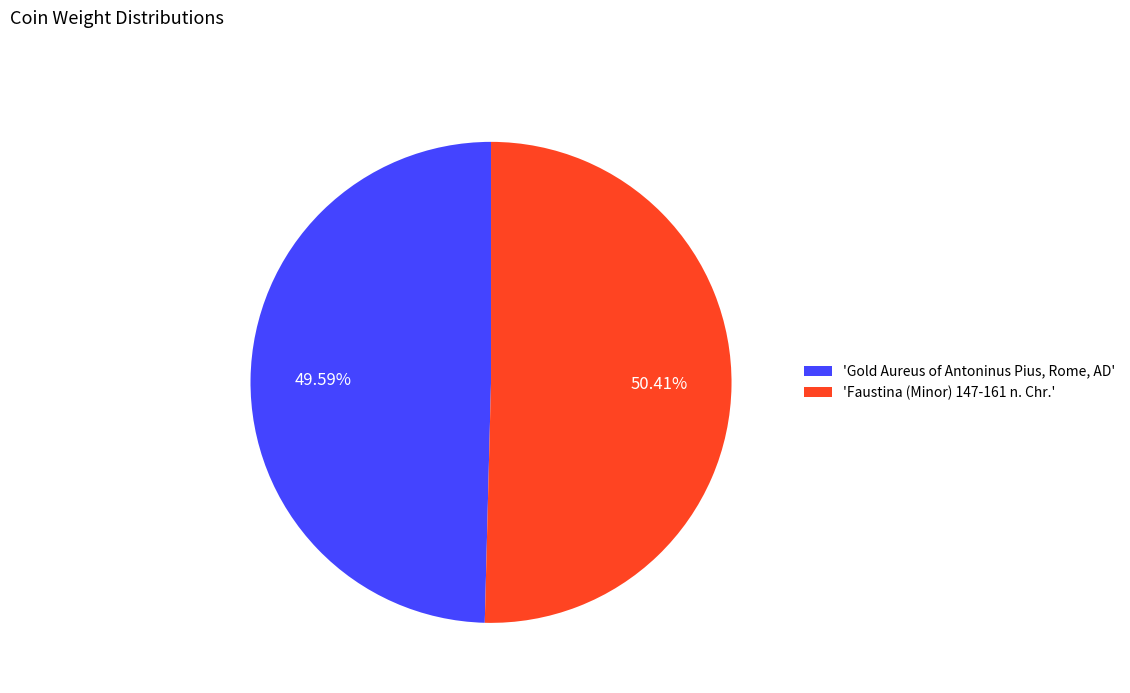

Between 'Gold Aureus of Antoninus Pius, Rome, AD' and 'Faustina (Minor) 147-161 n. Chr.', which is larger?

'Faustina (Minor) 147-161 n. Chr.'